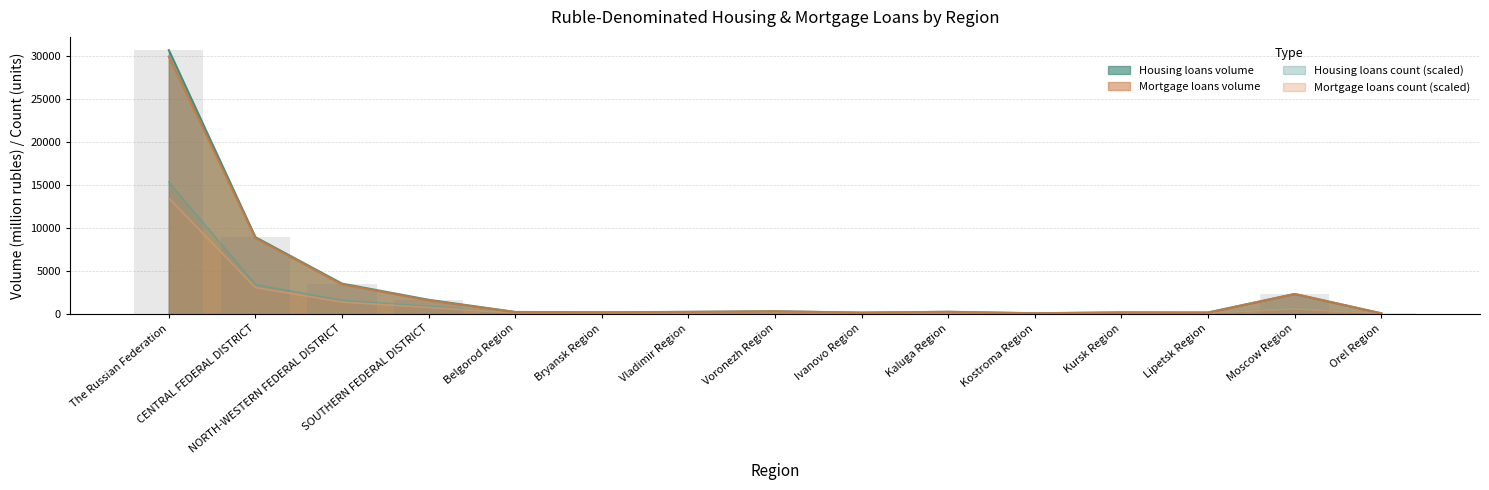

What position from the left is Kostroma Region?

11